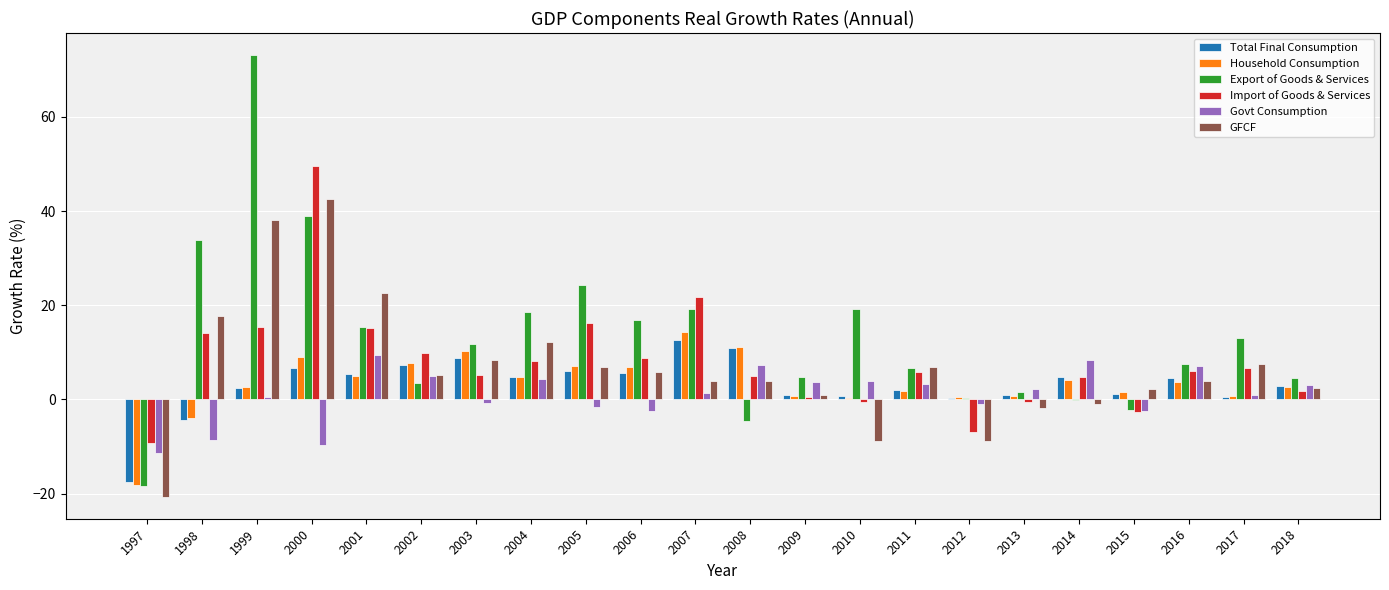

What is the average value of the Export of Goods & Services series?

13.1